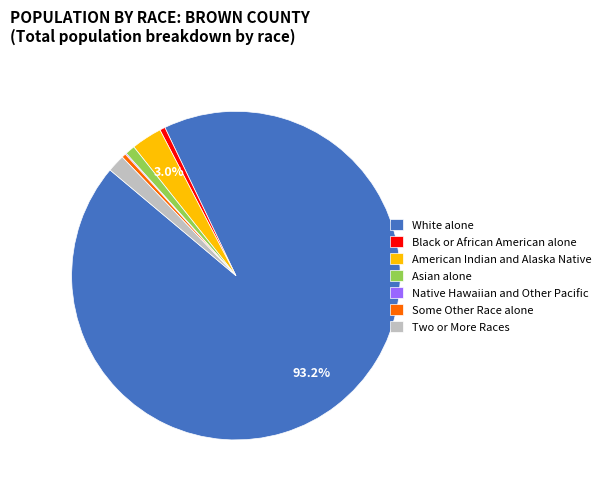

Which category has the biggest portion of the pie?

White alone